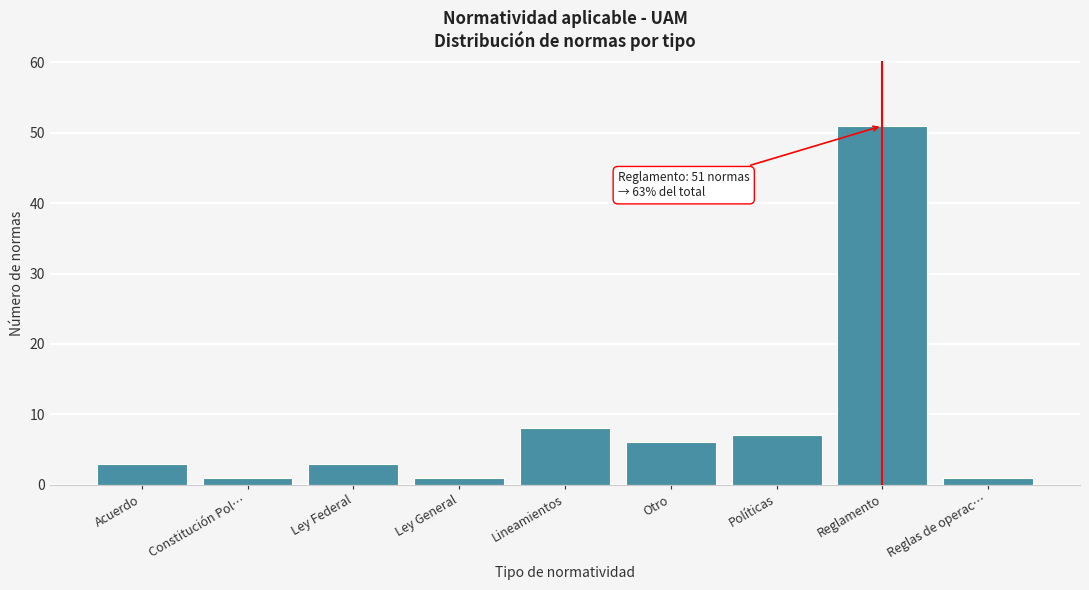

Reading left to right, extract all data points from this chart.

Acuerdo=3	Constitución Pol…=1	Ley Federal=3	Ley General=1	Lineamientos=8	Otro=6	Políticas=7	Reglamento=51	Reglas de operac…=1